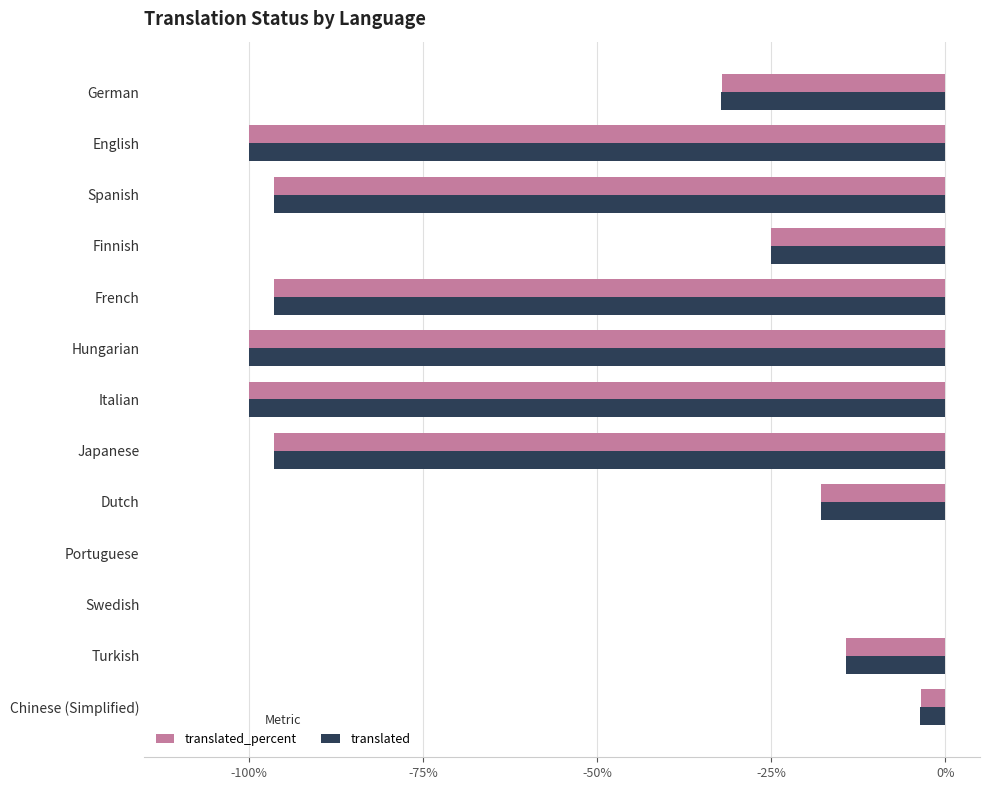

How many data points does each series have?

13